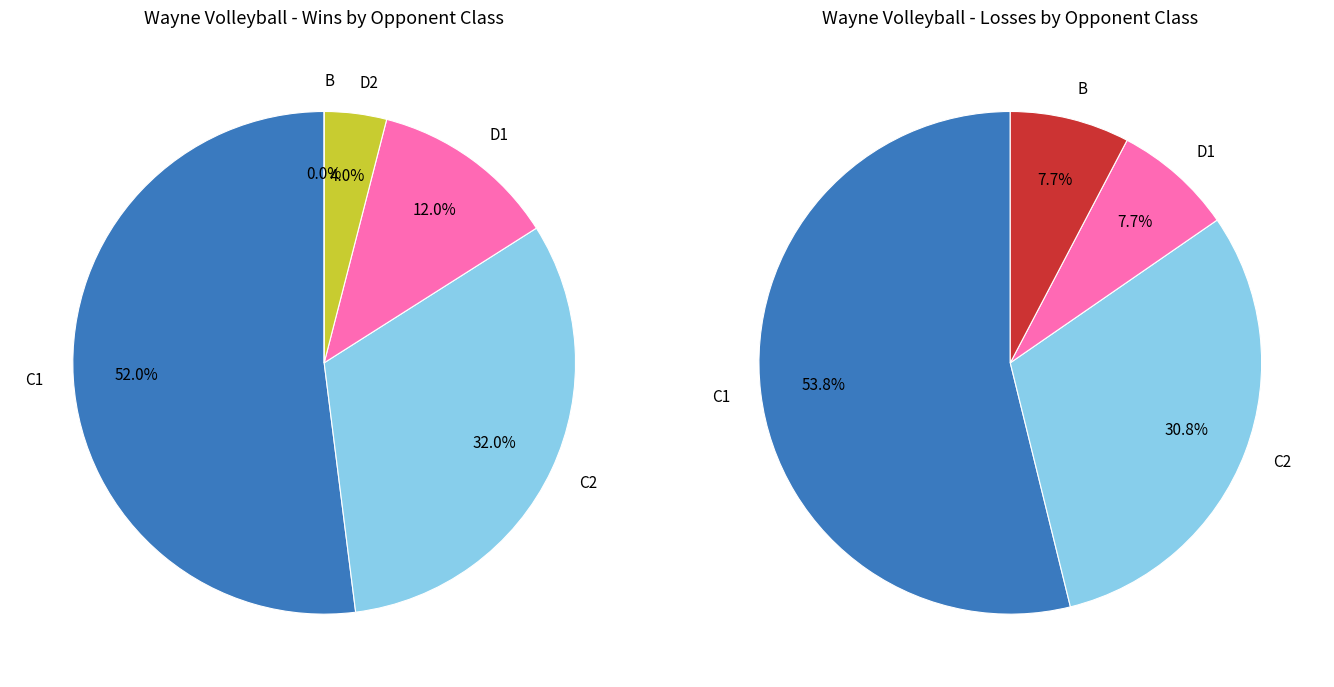

Is it true that C2 is 32% of the pie?

True